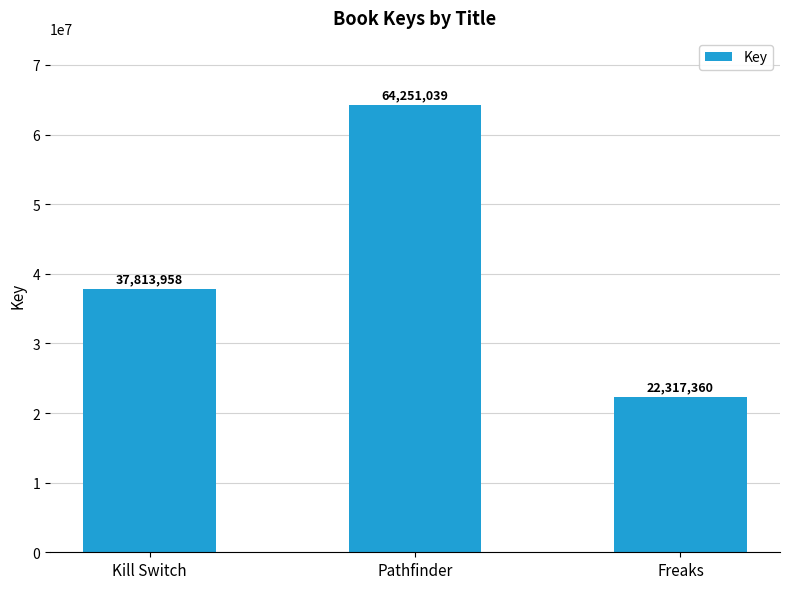

How many data points are less than 37813958?

1